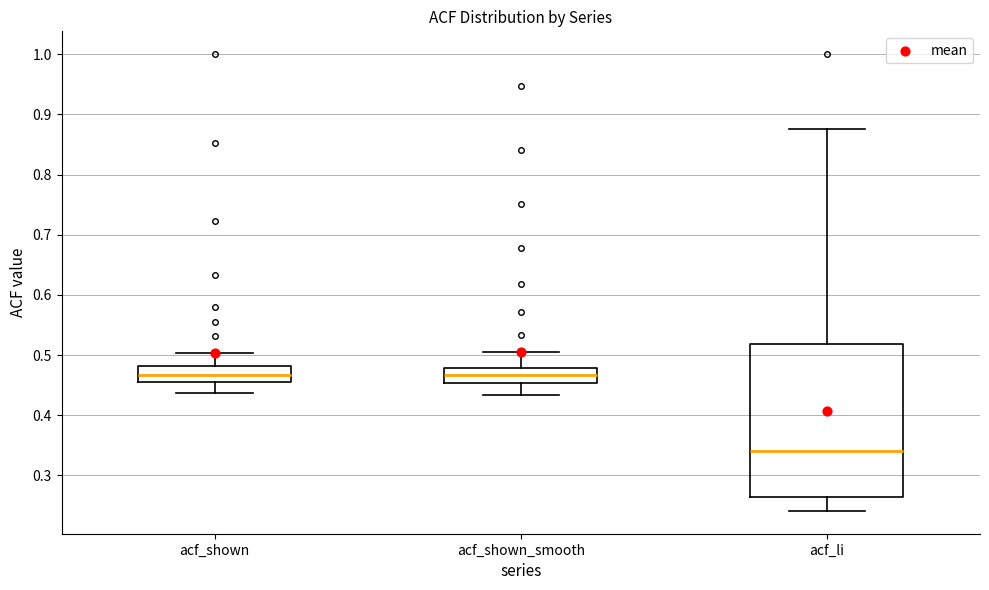

Reading left to right, transcribe this box plot: for each box, give where its median line is, the range the box spans, and where its two whiskers end, as read against the y-axis. The values are not printed on the chart, so give them approximately, as read against the axis.

acf_shown: median 0.47, box 0.46 to 0.48, whiskers 0.44 to 0.50
acf_shown_smooth: median 0.47, box 0.45 to 0.48, whiskers 0.43 to 0.51
acf_li: median 0.34, box 0.26 to 0.52, whiskers 0.24 to 0.88